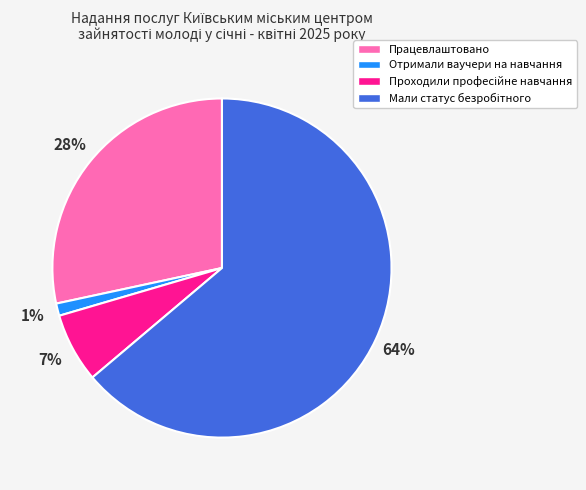

How many segments does this pie chart have?

4